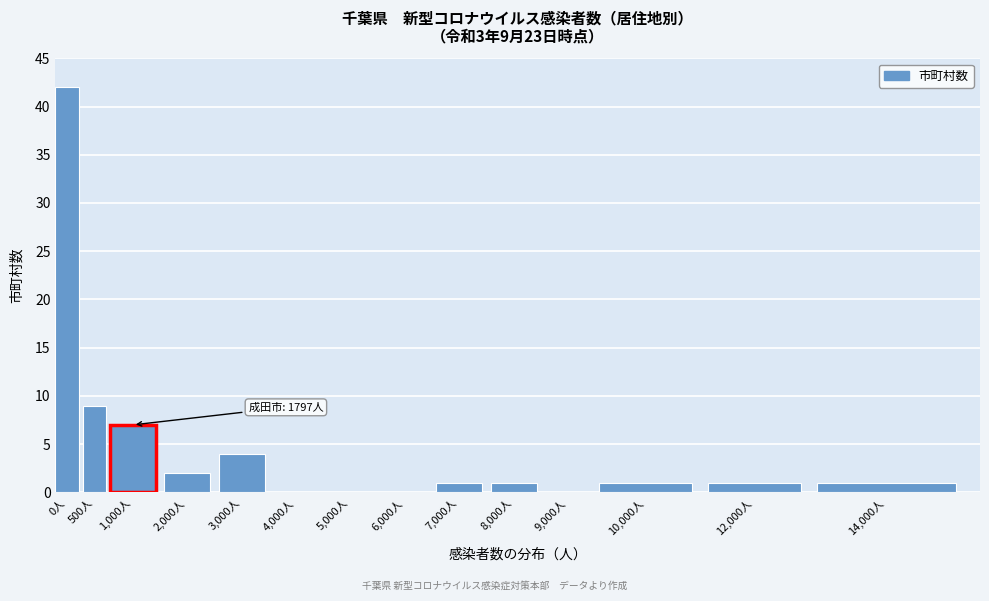

Reading left to right, extract all data points from this chart.

0人=42	500人=9	1,000人=7	2,000人=2	3,000人=4	4,000人=0	5,000人=0	6,000人=0	7,000人=1	8,000人=1	9,000人=0	10,000人=1	12,000人=1	14,000人=1